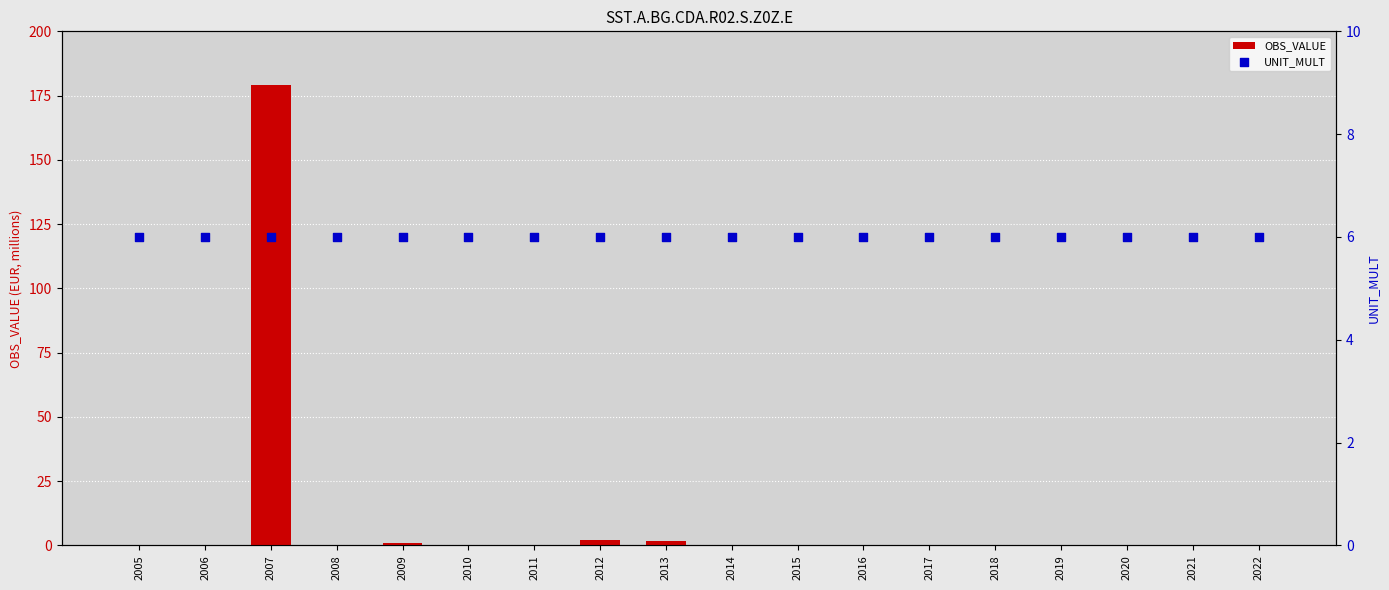

At which category is the sum across all series the highest?

2007